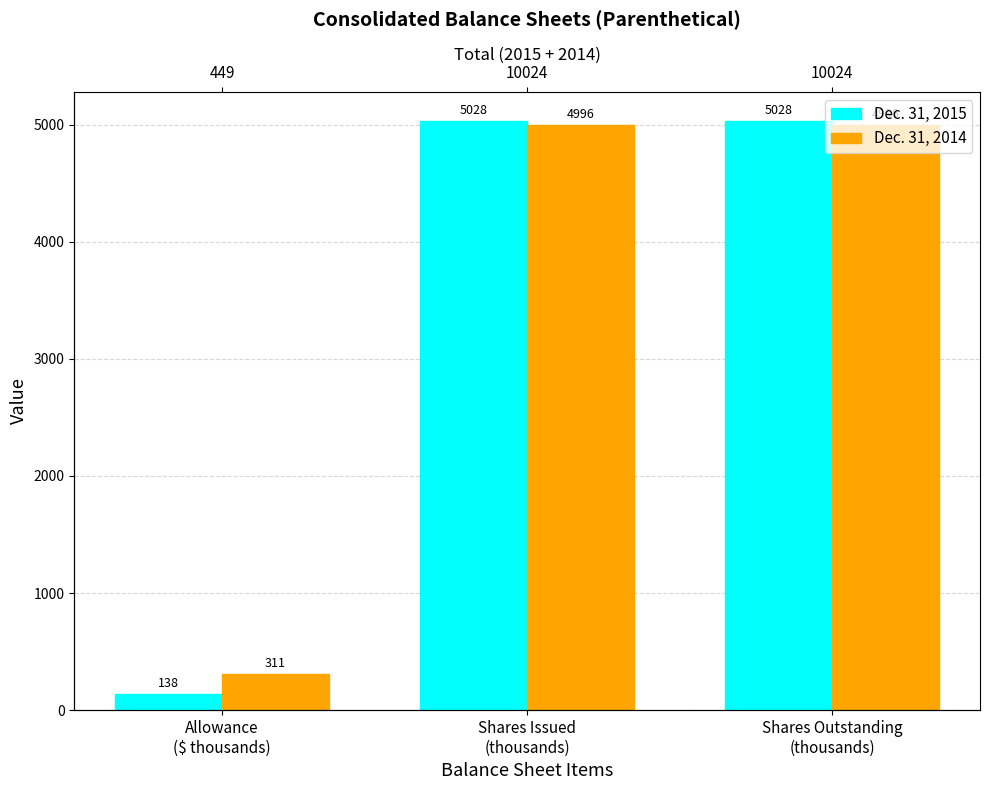

True or false: Dec. 31, 2015 has a value of 5028 at Shares Issued
(thousands).

True